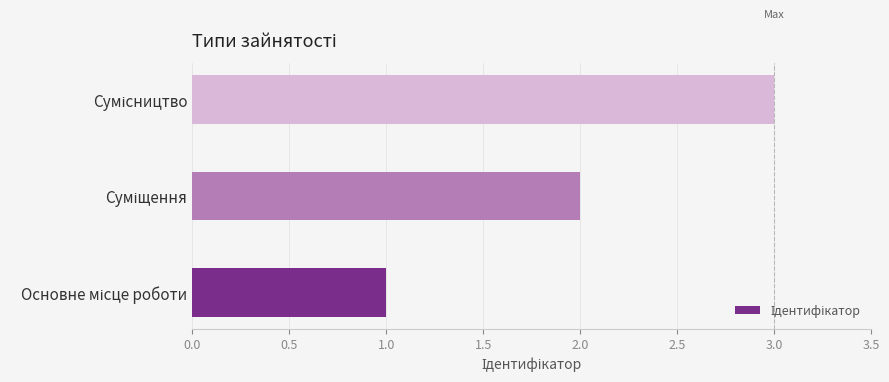

What is the sum of all values?

6